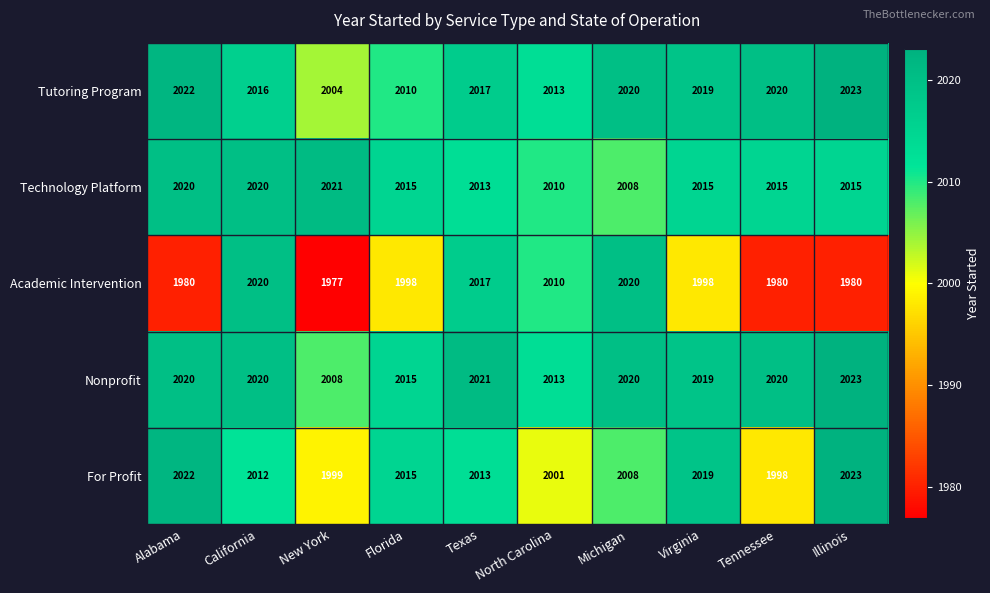

Rank the series at New York from lowest to highest value.

Academic Intervention, For Profit, Tutoring Program, Nonprofit, Technology Platform